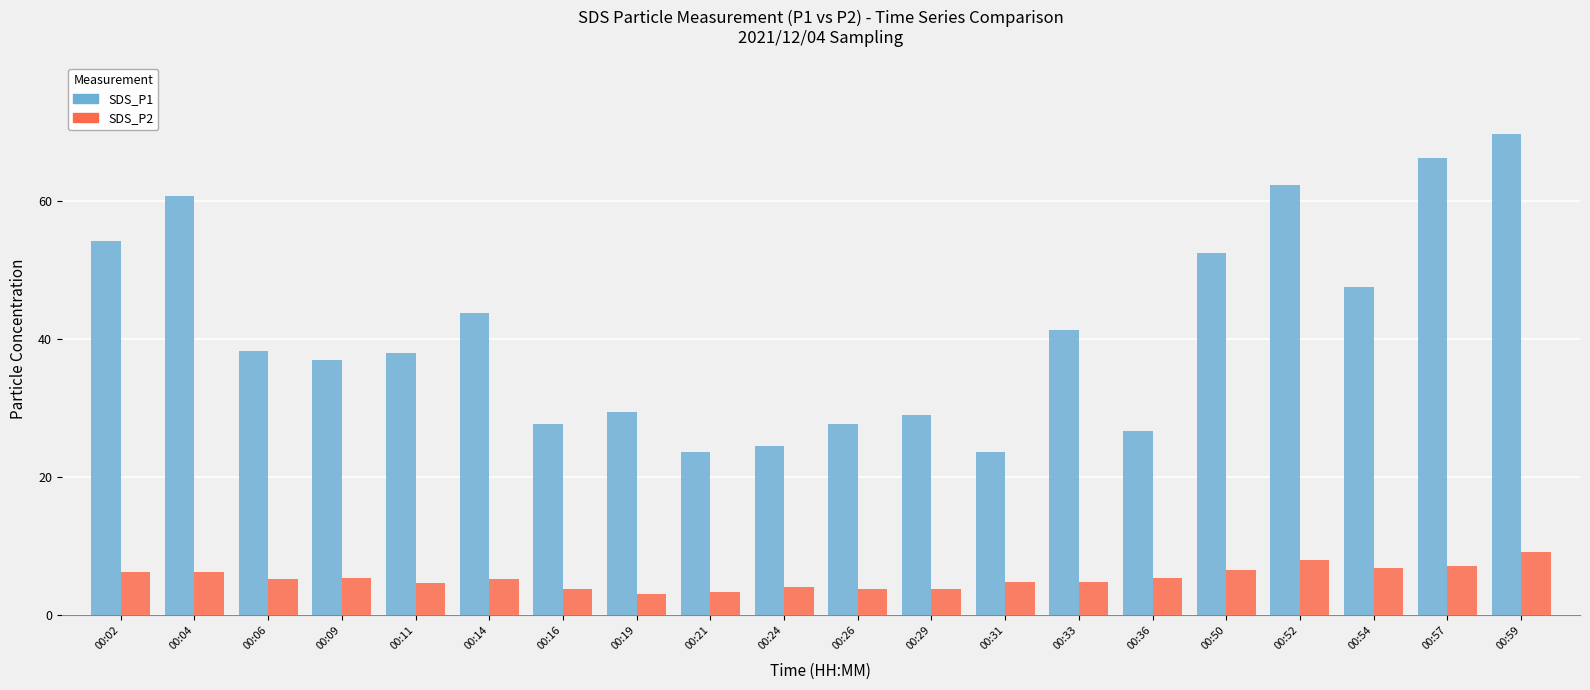

What is the value of the SDS_P2 bar at the 17th from the left?

8.0